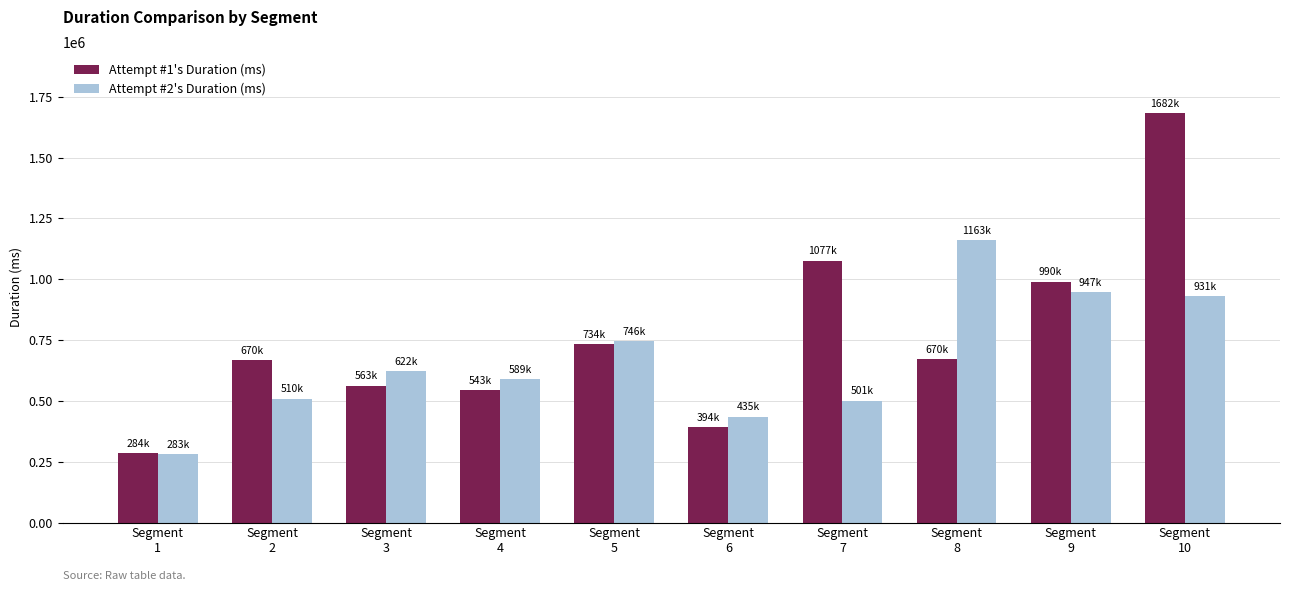

What is the greatest value displayed?

1681764